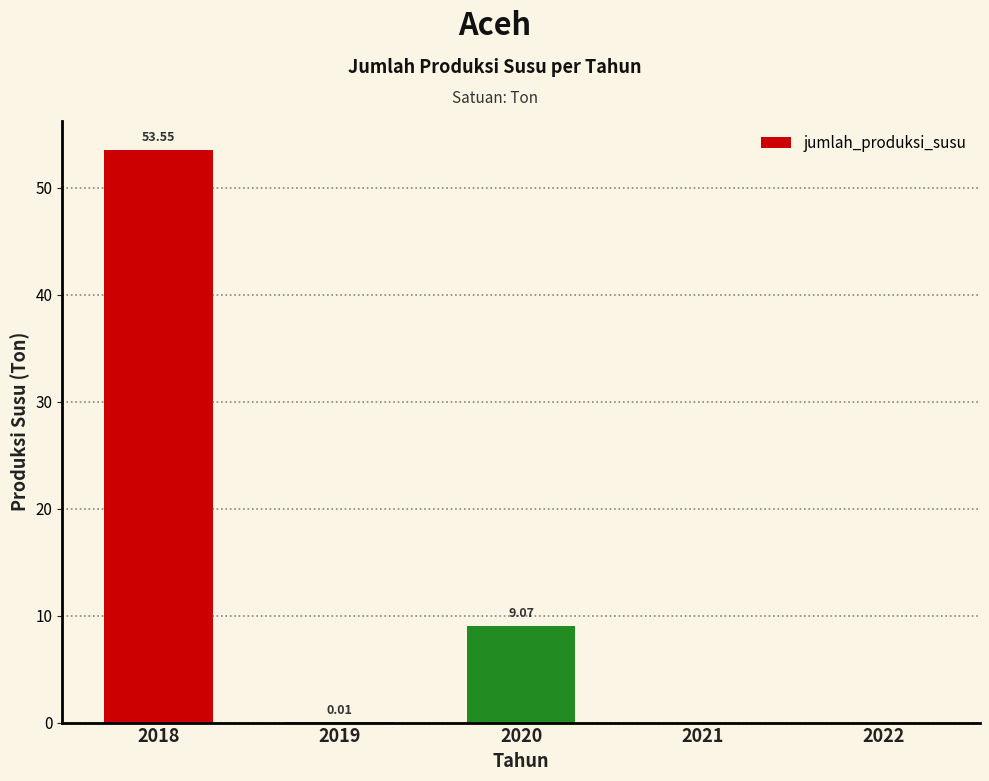

The chart shows a value of 53.5 at 2018. True or false?

True